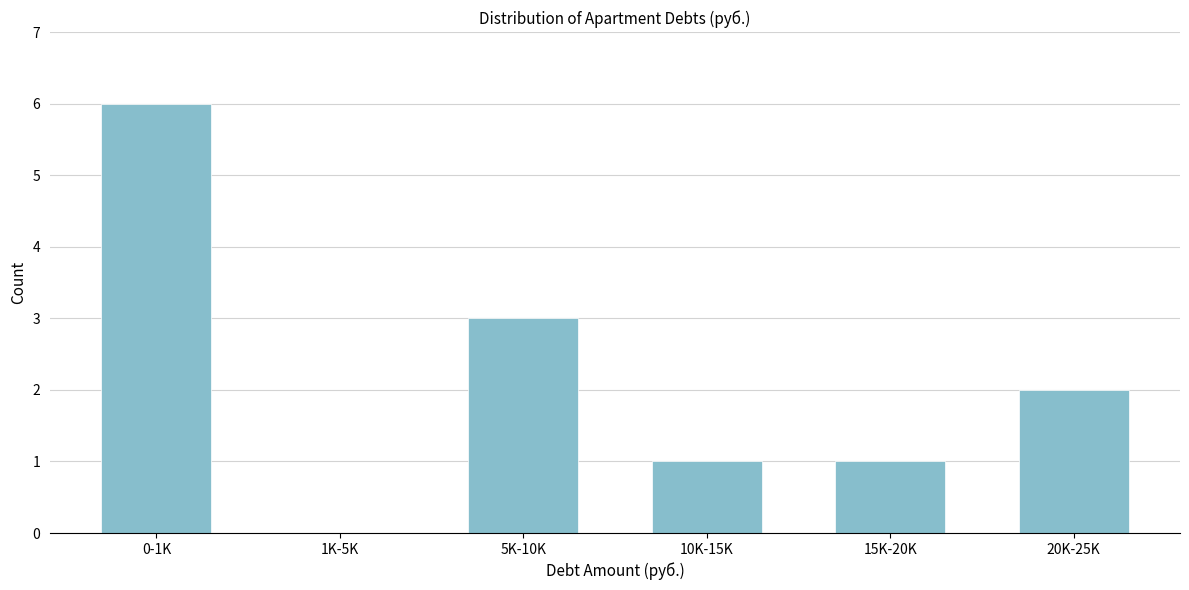

Reading right to left, extract all data points from this chart.

20K-25K=2	15K-20K=1	10K-15K=1	5K-10K=3	1K-5K=0	0-1K=6